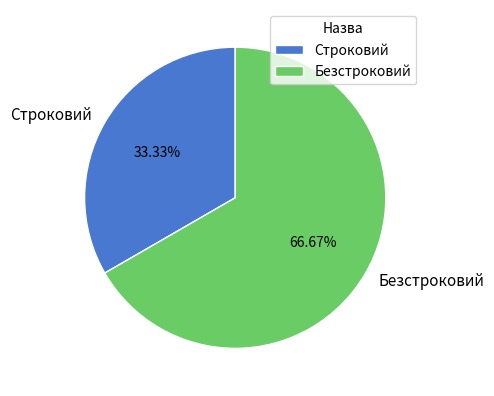

To the nearest percent, what percentage of the pie is Строковий?

33%